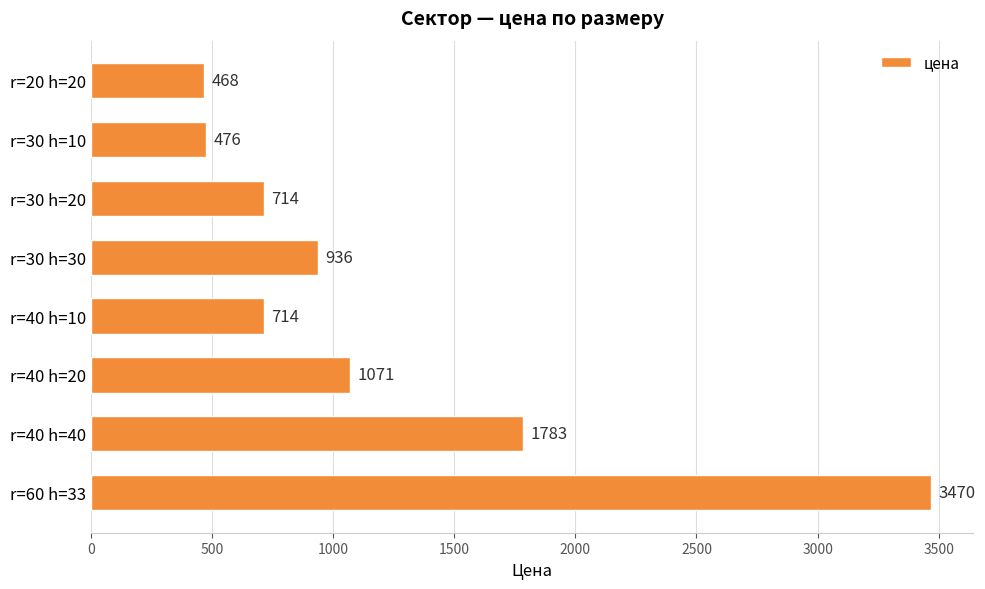

Which label corresponds to the largest value in the chart?

r=60 h=33